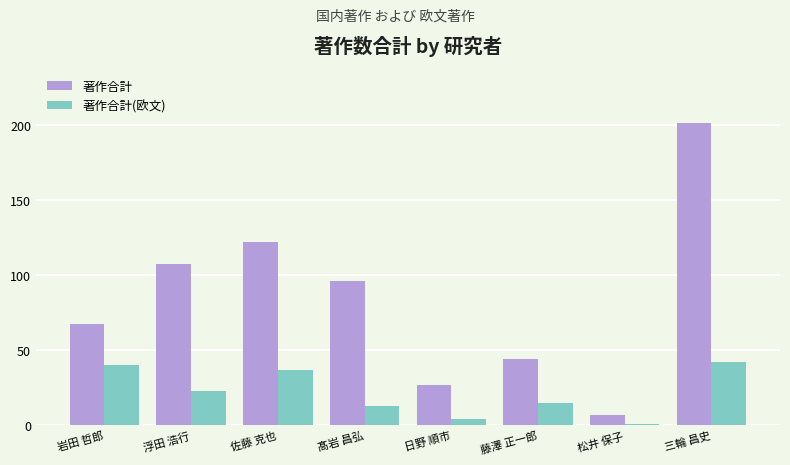

At 松井 保子, list the series in order from largest to smallest.

著作合計, 著作合計(欧文)